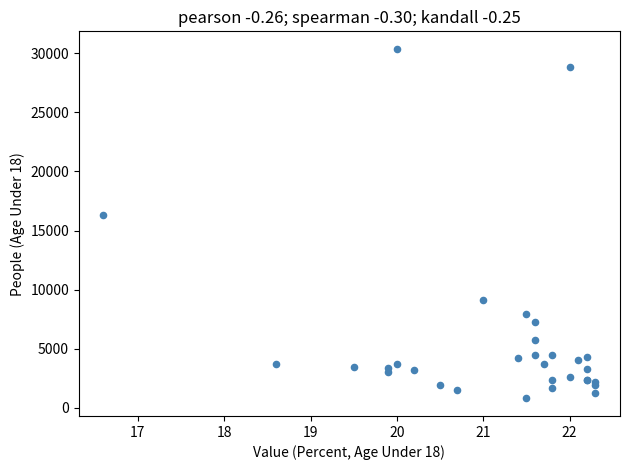

What Y value in the scatter plot is closest to 15584?

16316